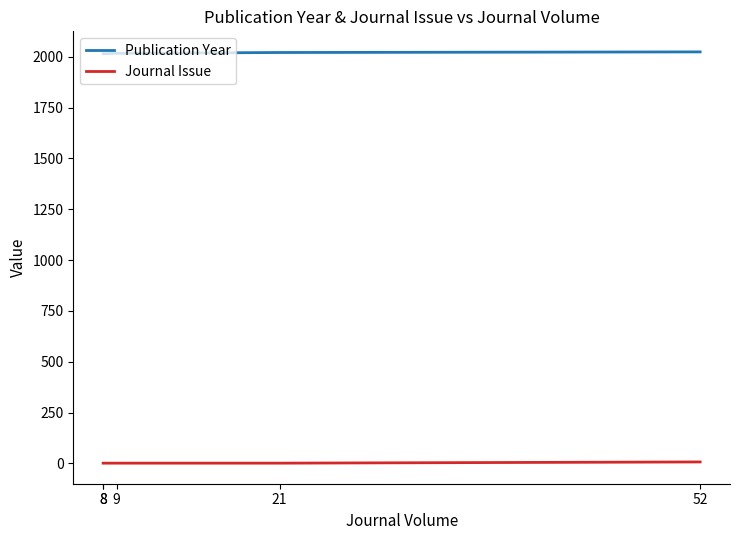

What is the value of the Journal Issue point at the 3rd from the left?

1